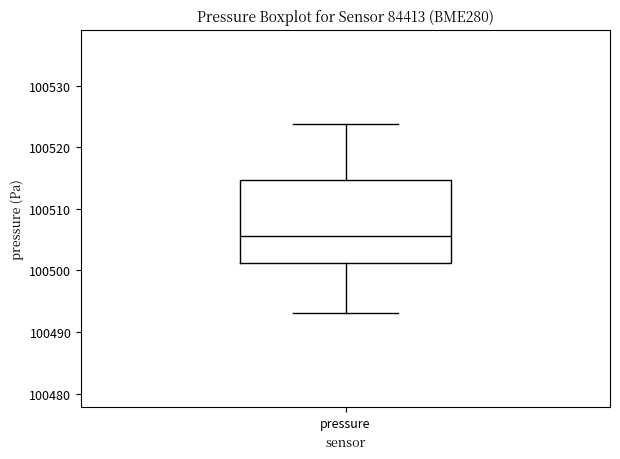

Read this box plot against the y-axis: the position of the median line, the range covered by the box, and the ends of both whiskers. The values are not printed on the chart, so give them approximately, as read against the axis.

median 100506, box 100501 to 100515, whiskers 100493 to 100524